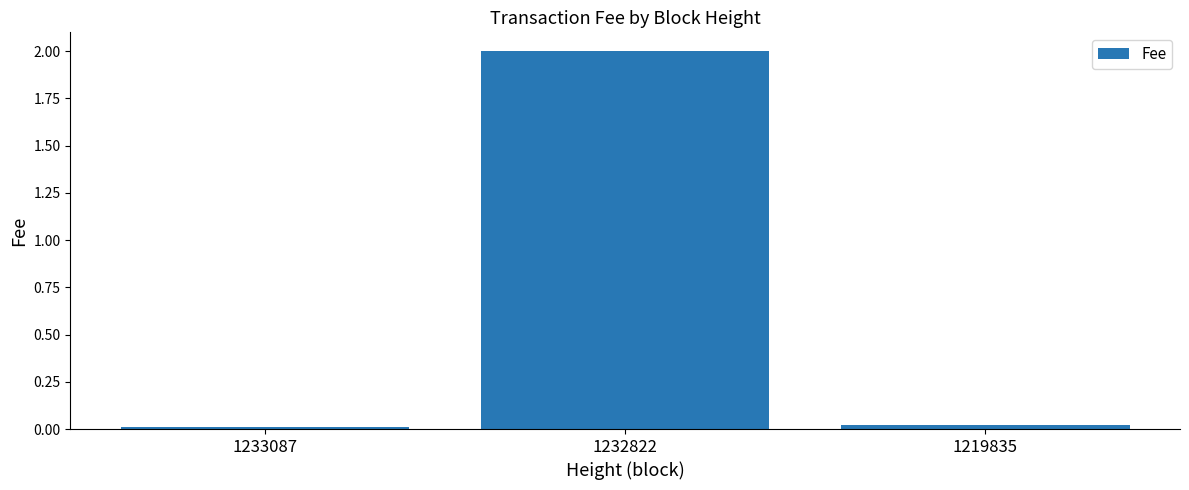

Which category has the highest value across all series?

1232822